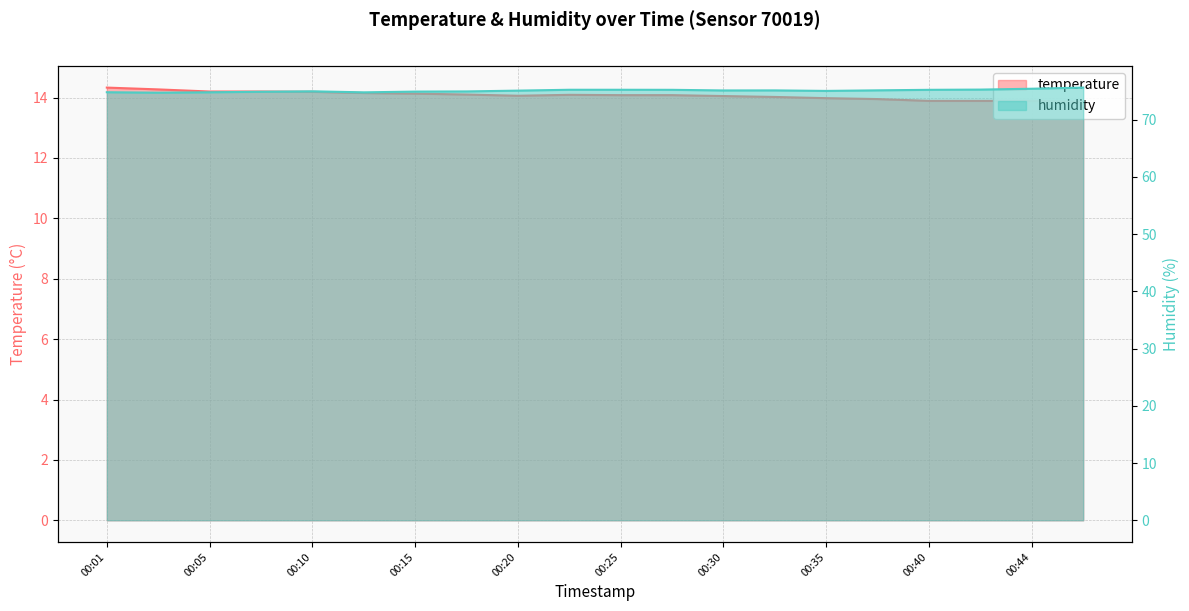

Is it true that humidity equals 23.0 at 00:35?

False